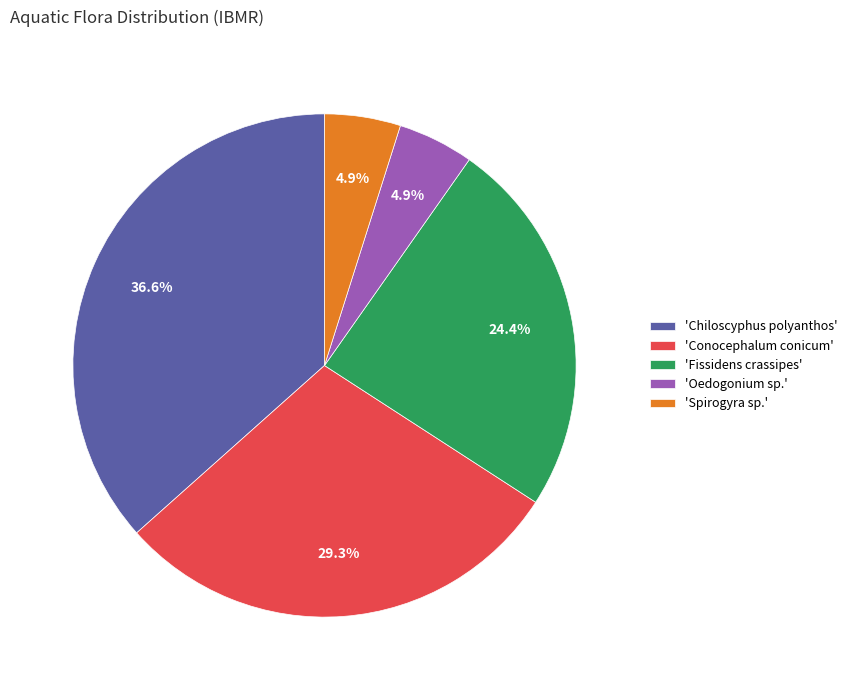

What percentage is NOT represented by 'Chiloscyphus polyanthos'?

63.4%